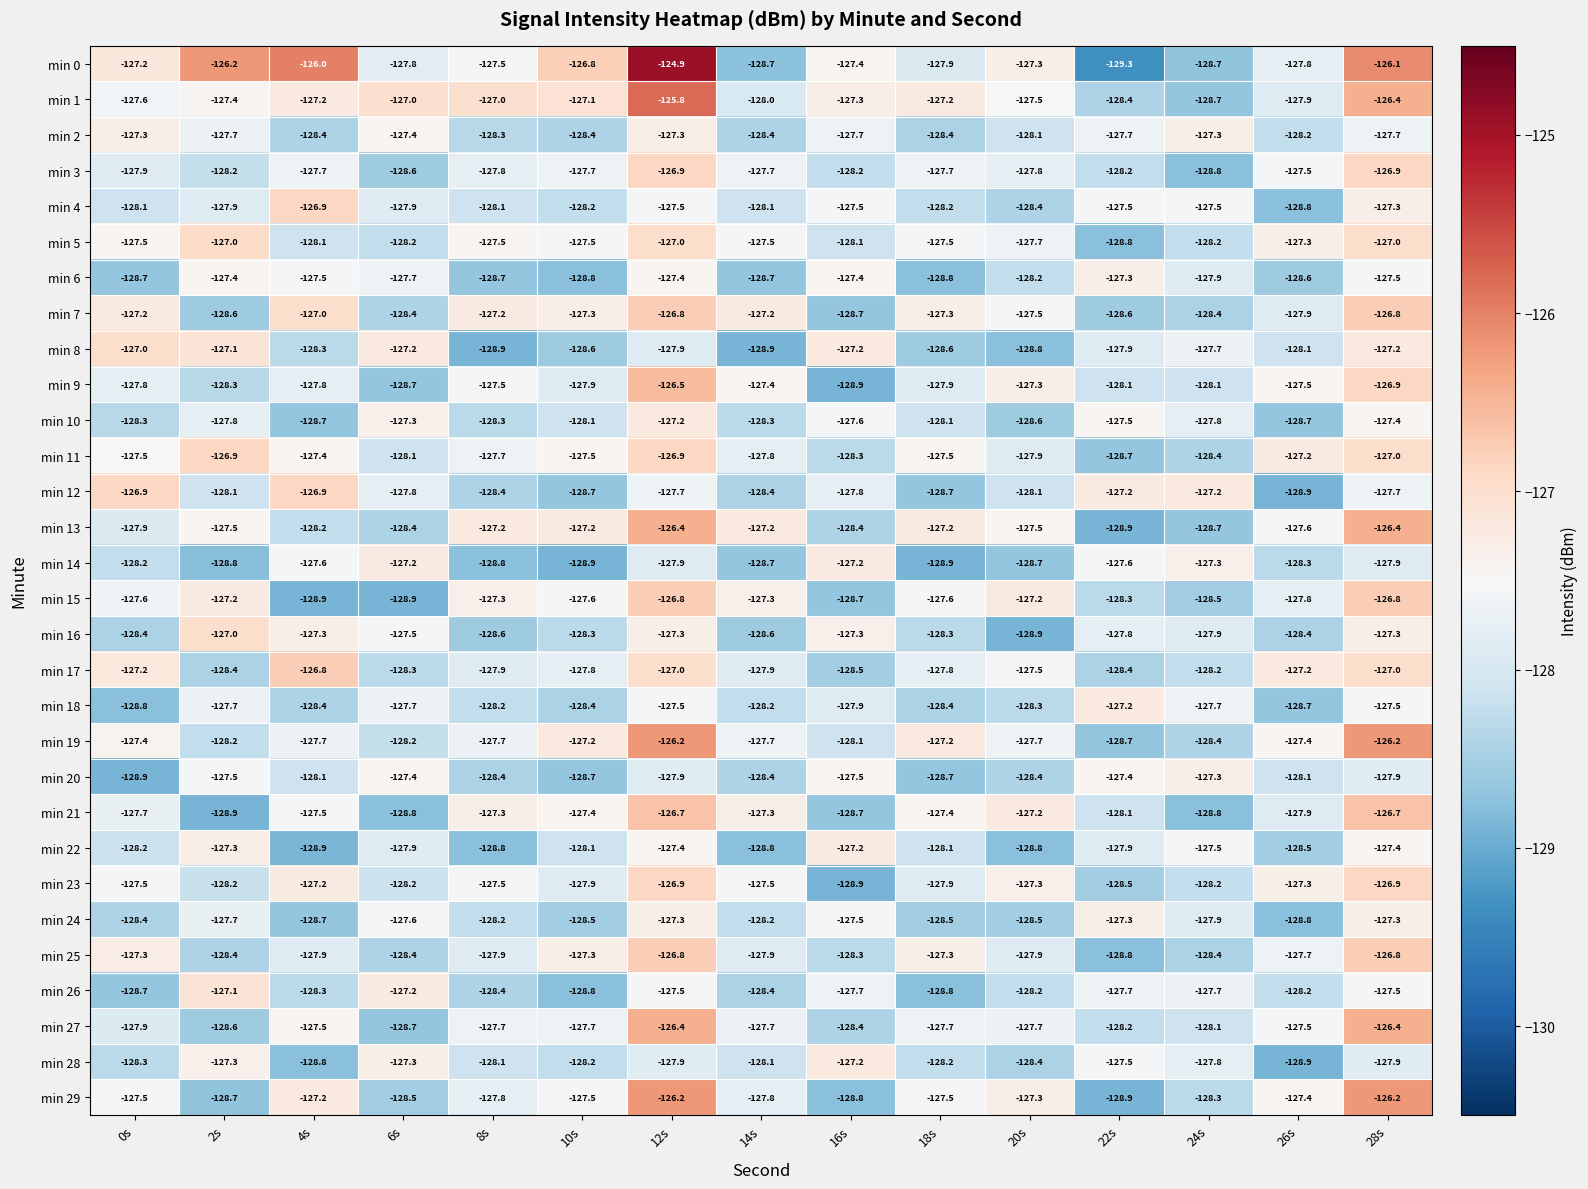

What is the difference between the min 19 values at 2s and 18s?

1.0